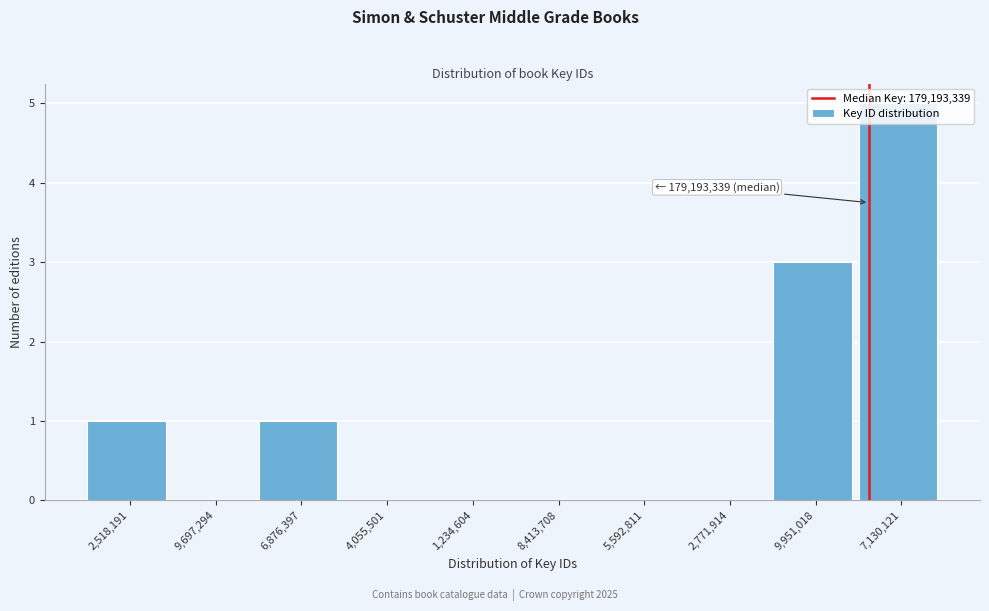

What is the sum of all values?

10